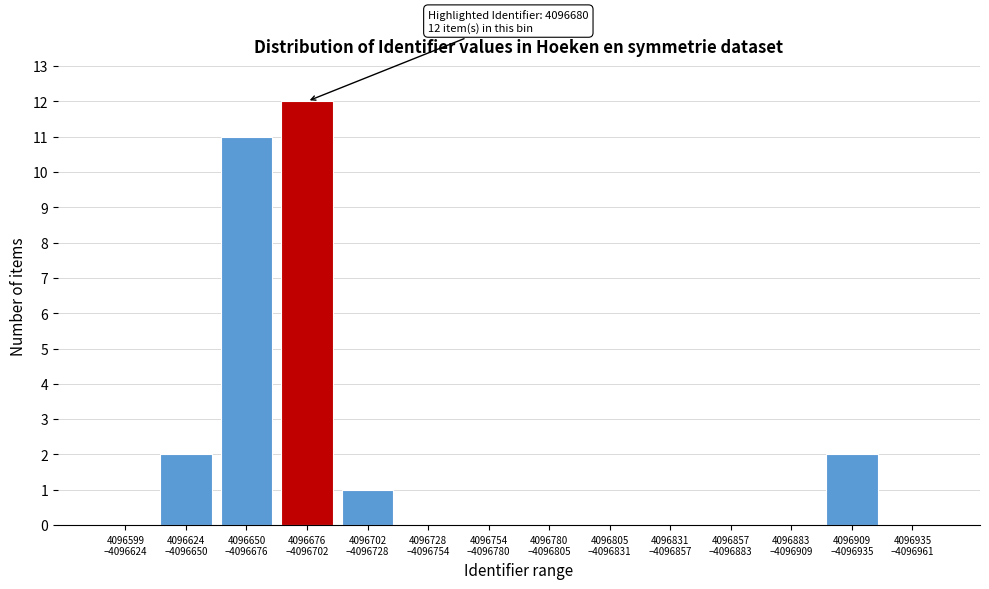

What is the greatest value displayed?

12